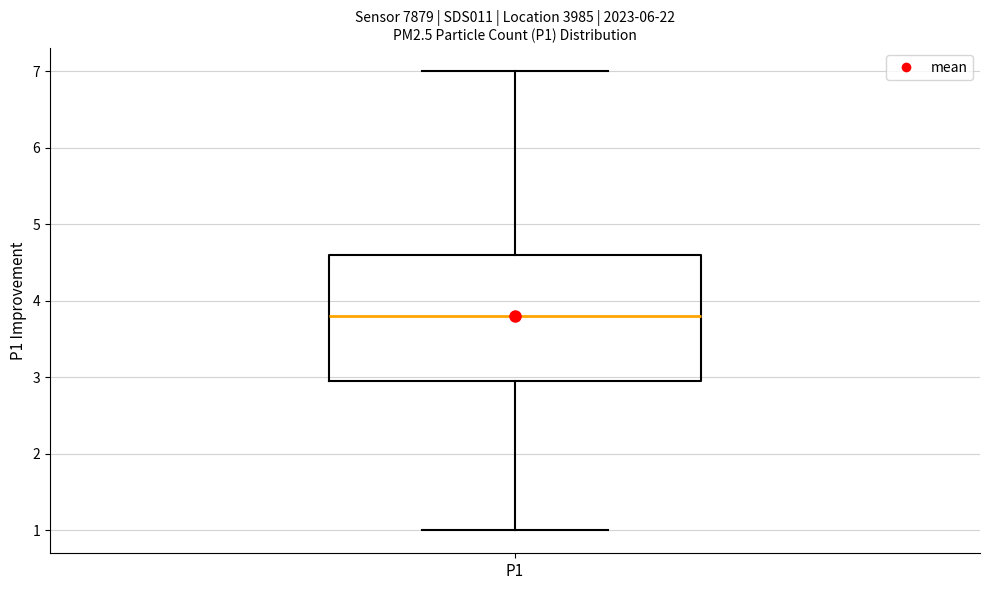

Read this box plot against the y-axis: the position of the median line, the range covered by the box, and the ends of both whiskers. The values are not printed on the chart, so give them approximately, as read against the axis.

median 3.8, box 3.0 to 4.6, whiskers 1.0 to 7.0